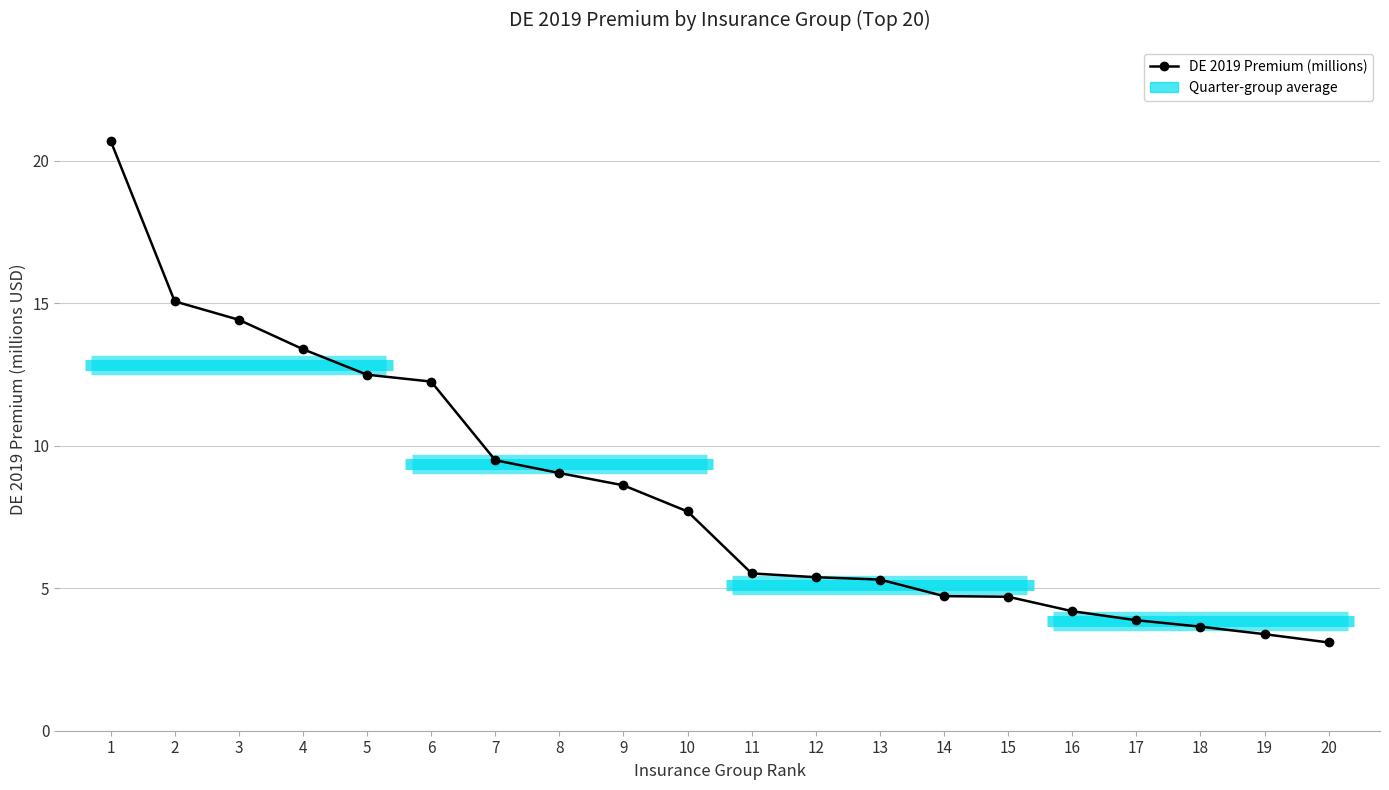

What is the change in value from 3 to 8?

-5.4